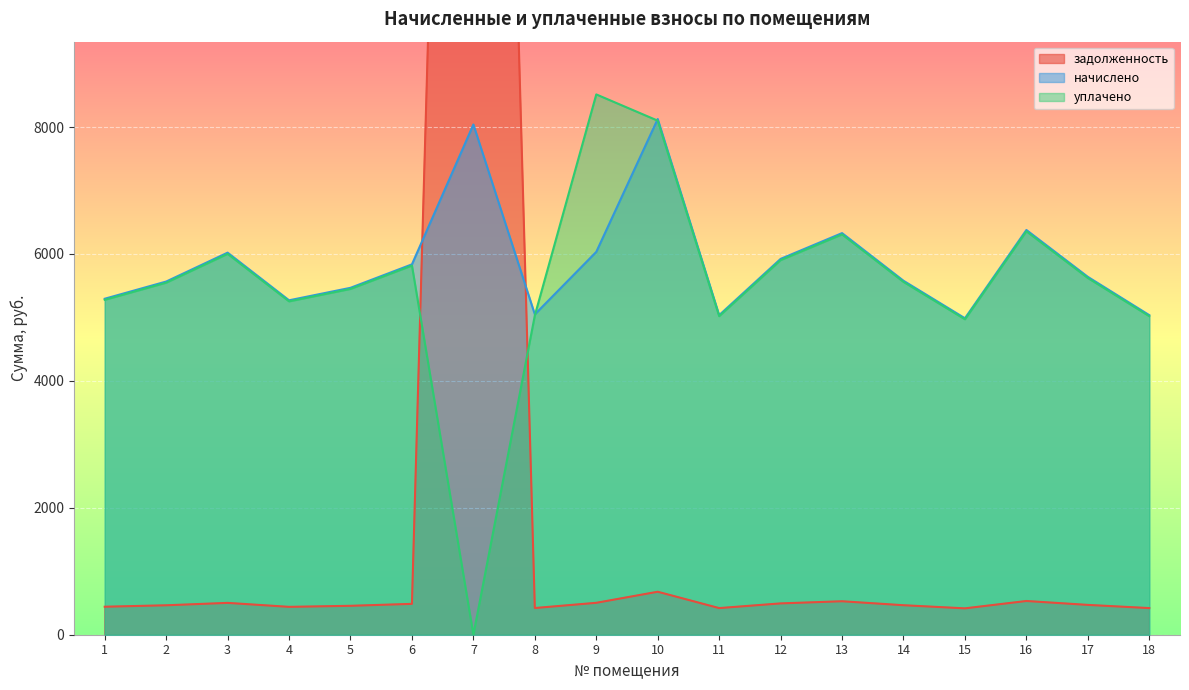

What is the total value across all series at 1?

11012.7